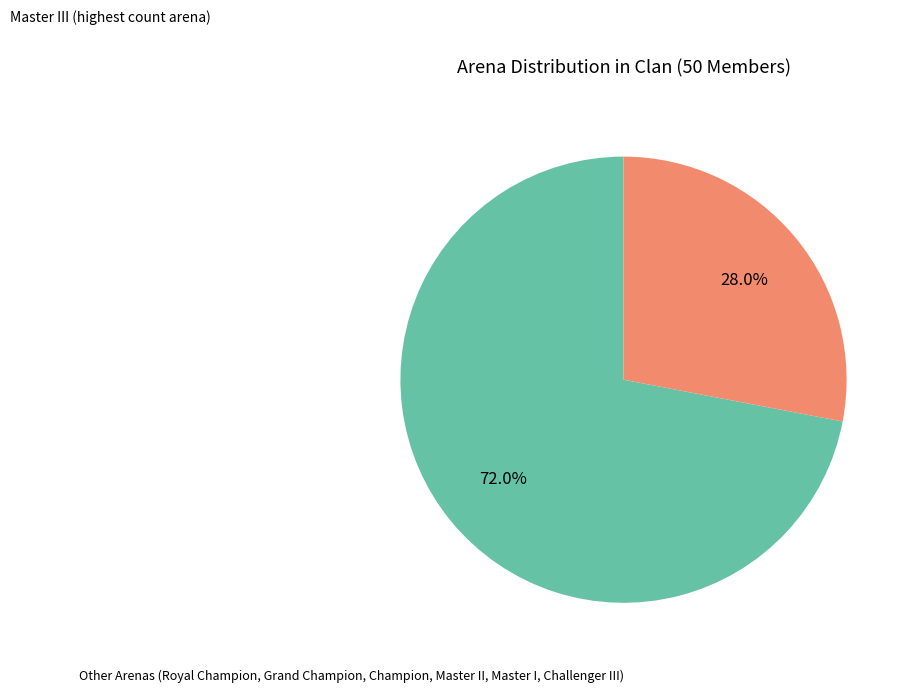

How many segments does this pie chart have?

2